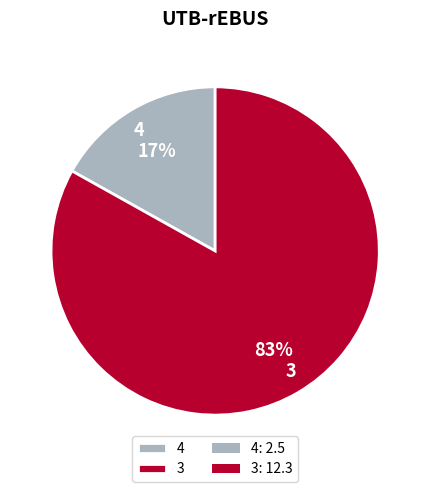

Approximately how many times larger is the value at 4 compared to 3?

0.2